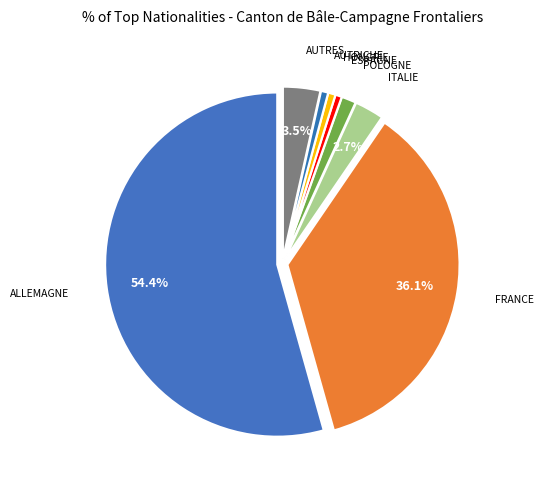

How many slices are in this pie chart?

8